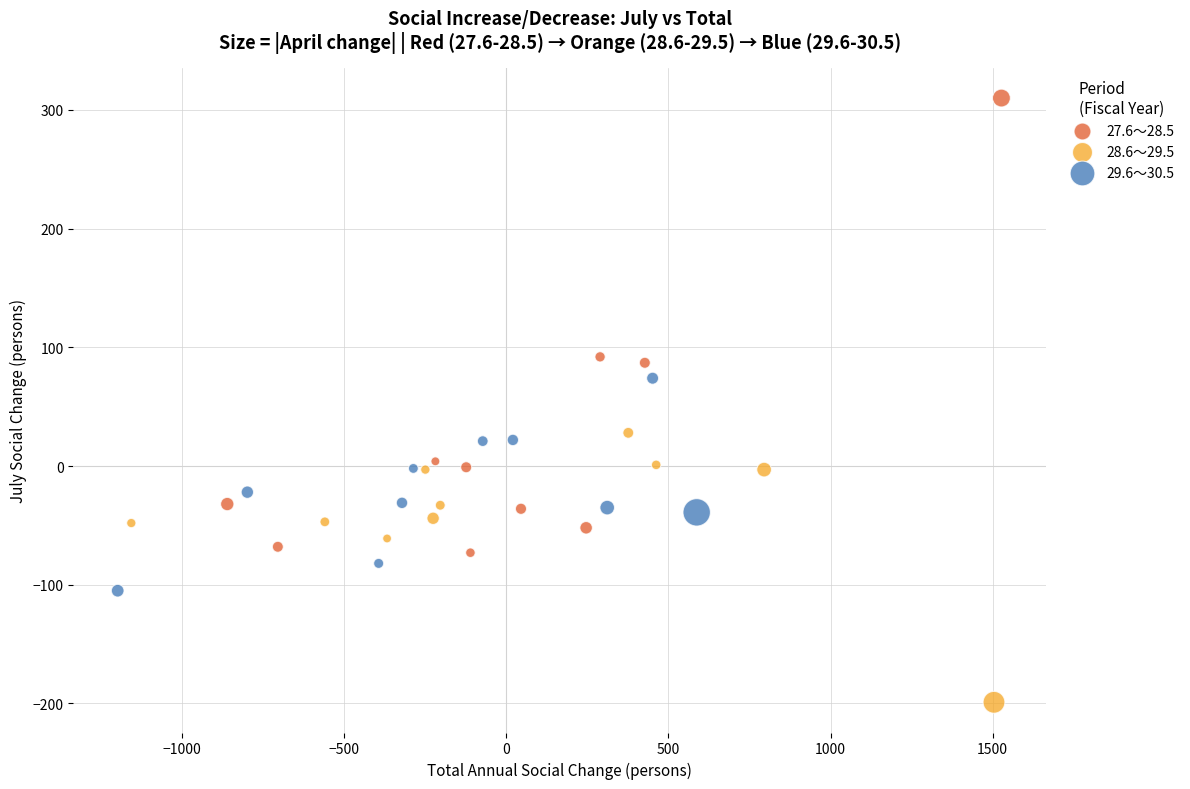

Which series has the widest spread of Y values?

27.6～28.5